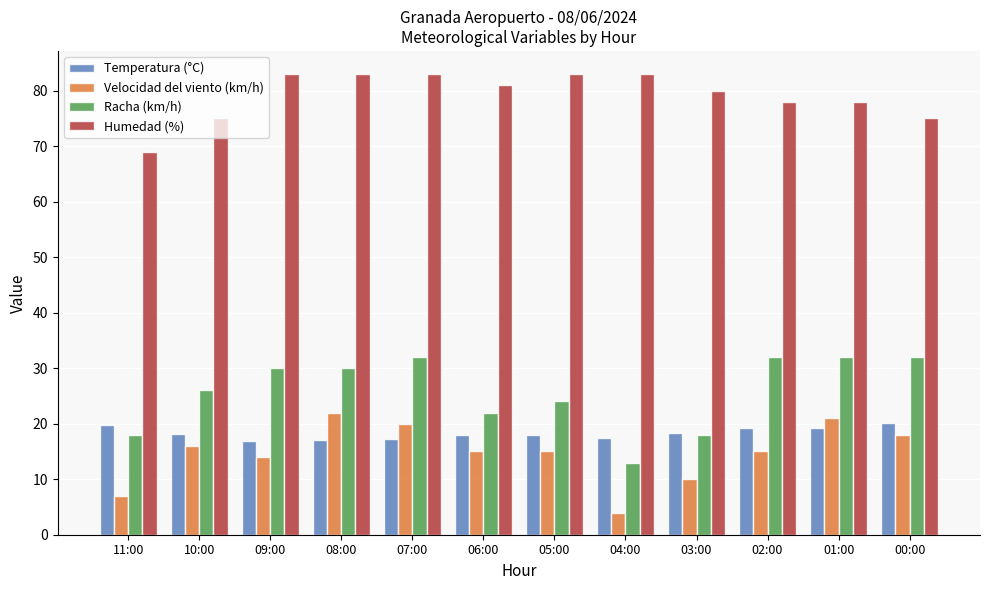

What is the difference between the highest and lowest values at 03:00?

70.0